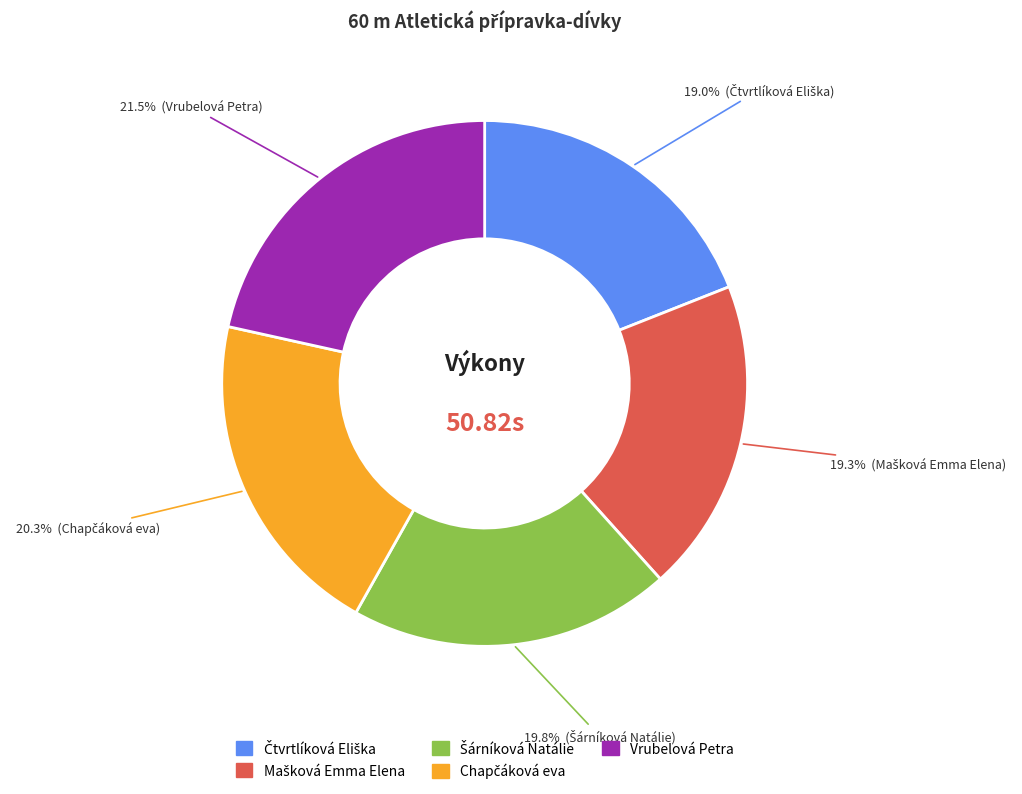

Is there a majority slice in this chart?

No